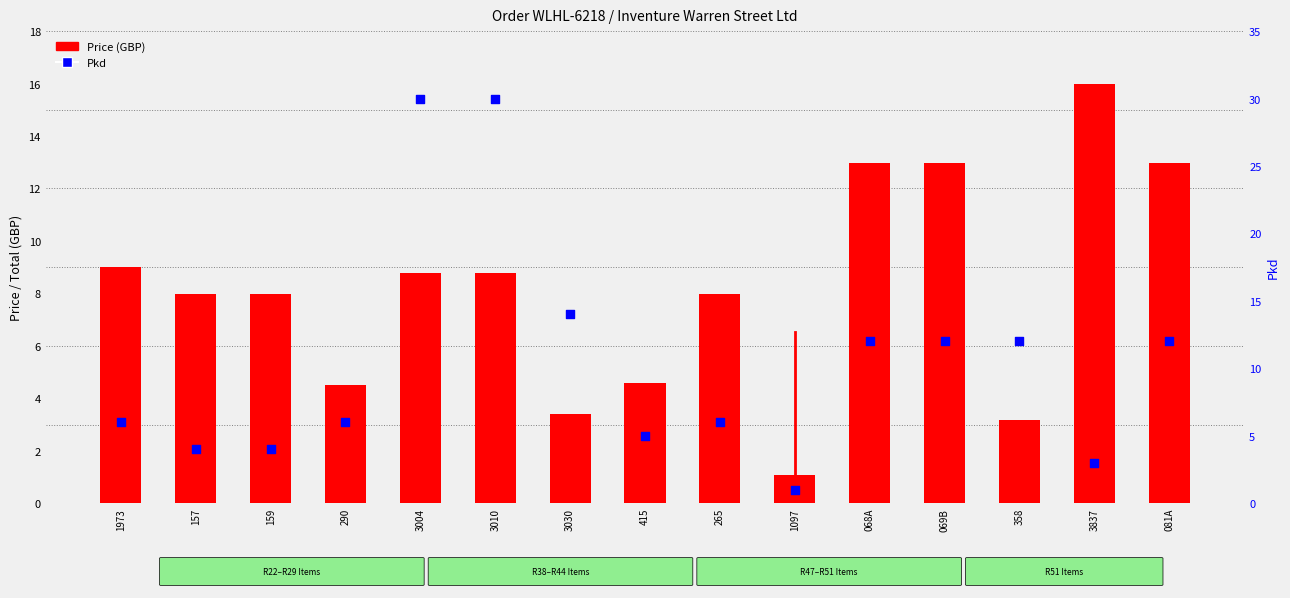

Which series has the widest spread of Y values?

Pkd